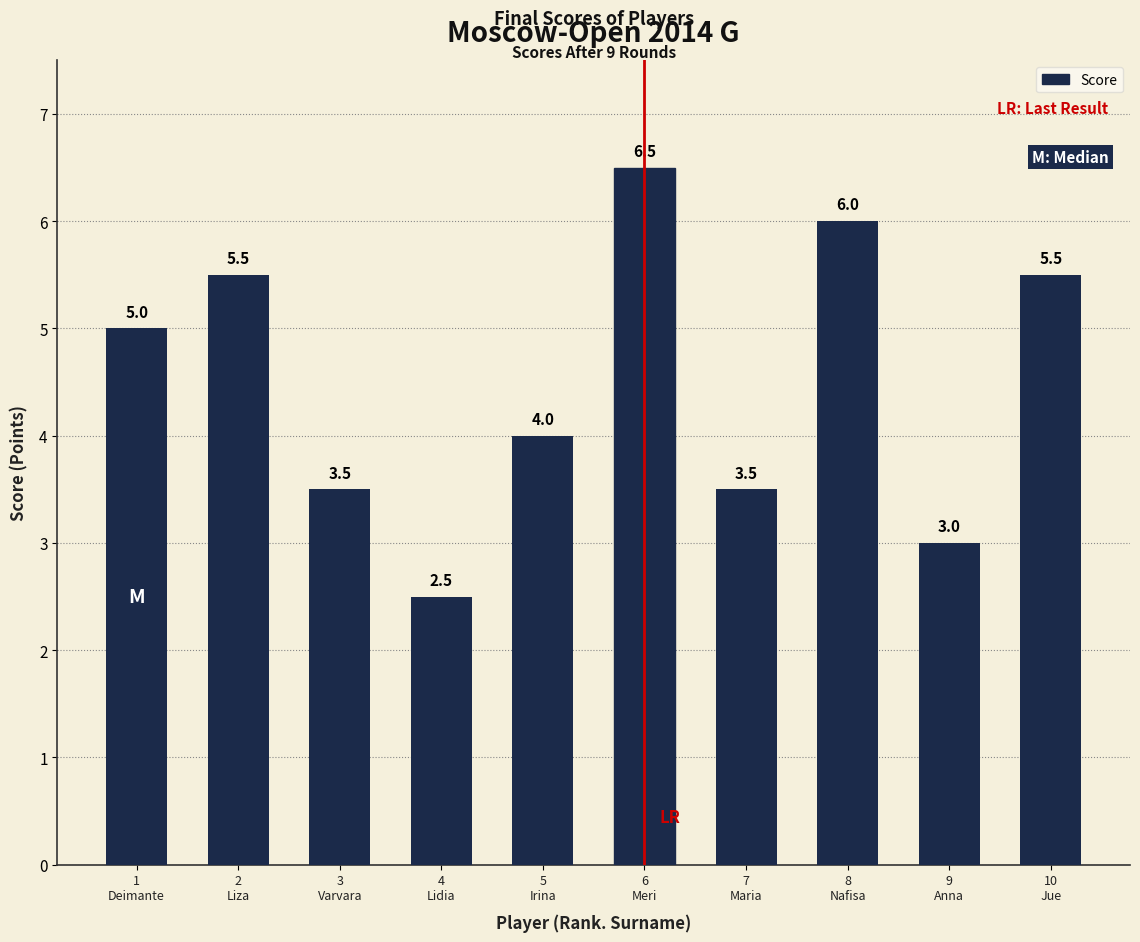

True or false: the data shows 2.1 at 7
Maria.

False